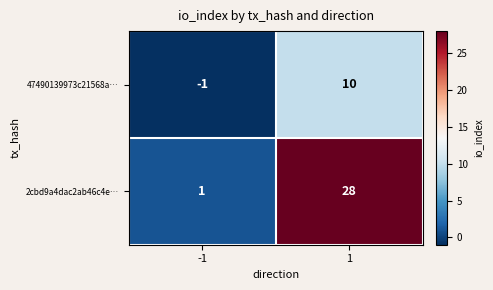

Is it true that 47490139973c21568a… equals 4 at 1?

False